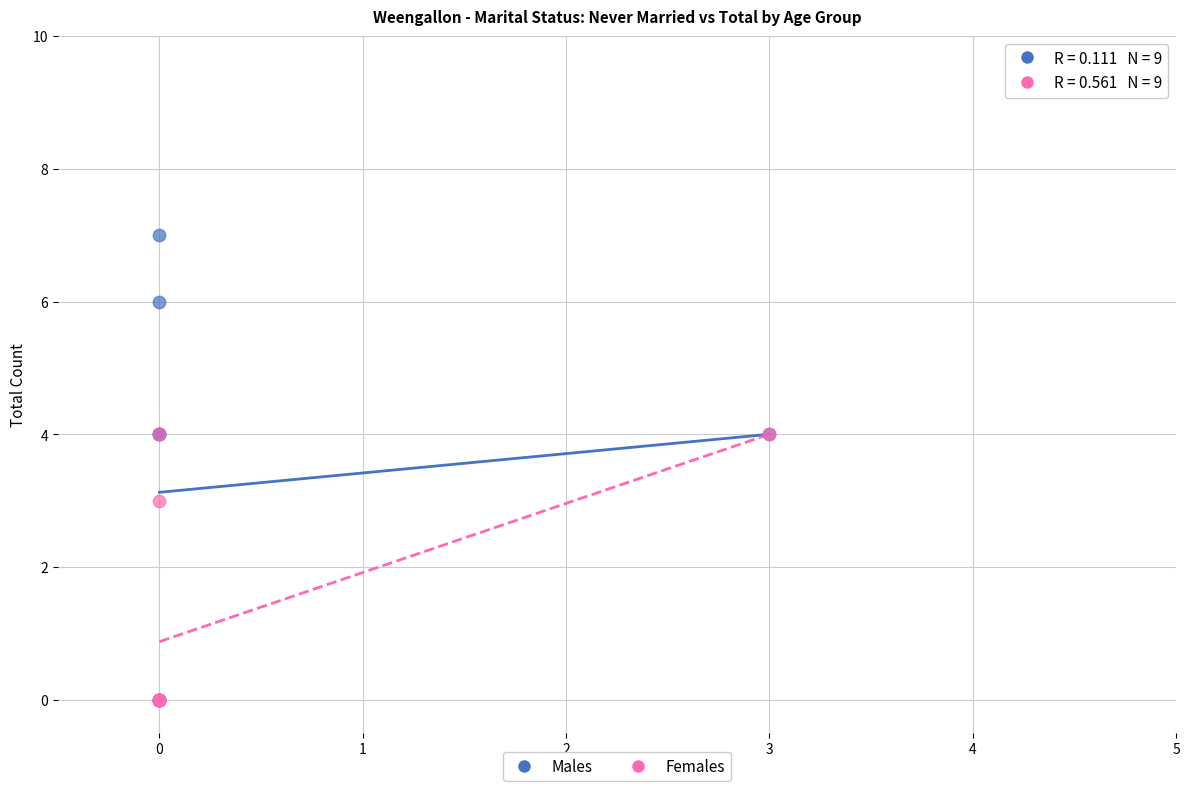

In the Females series, what Y value is closest to 2?

3